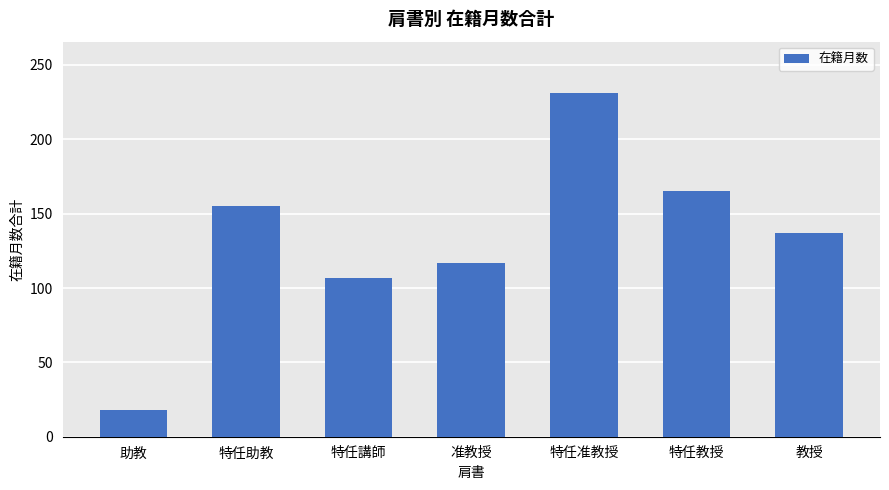

Which label corresponds to the largest value in the chart?

特任准教授